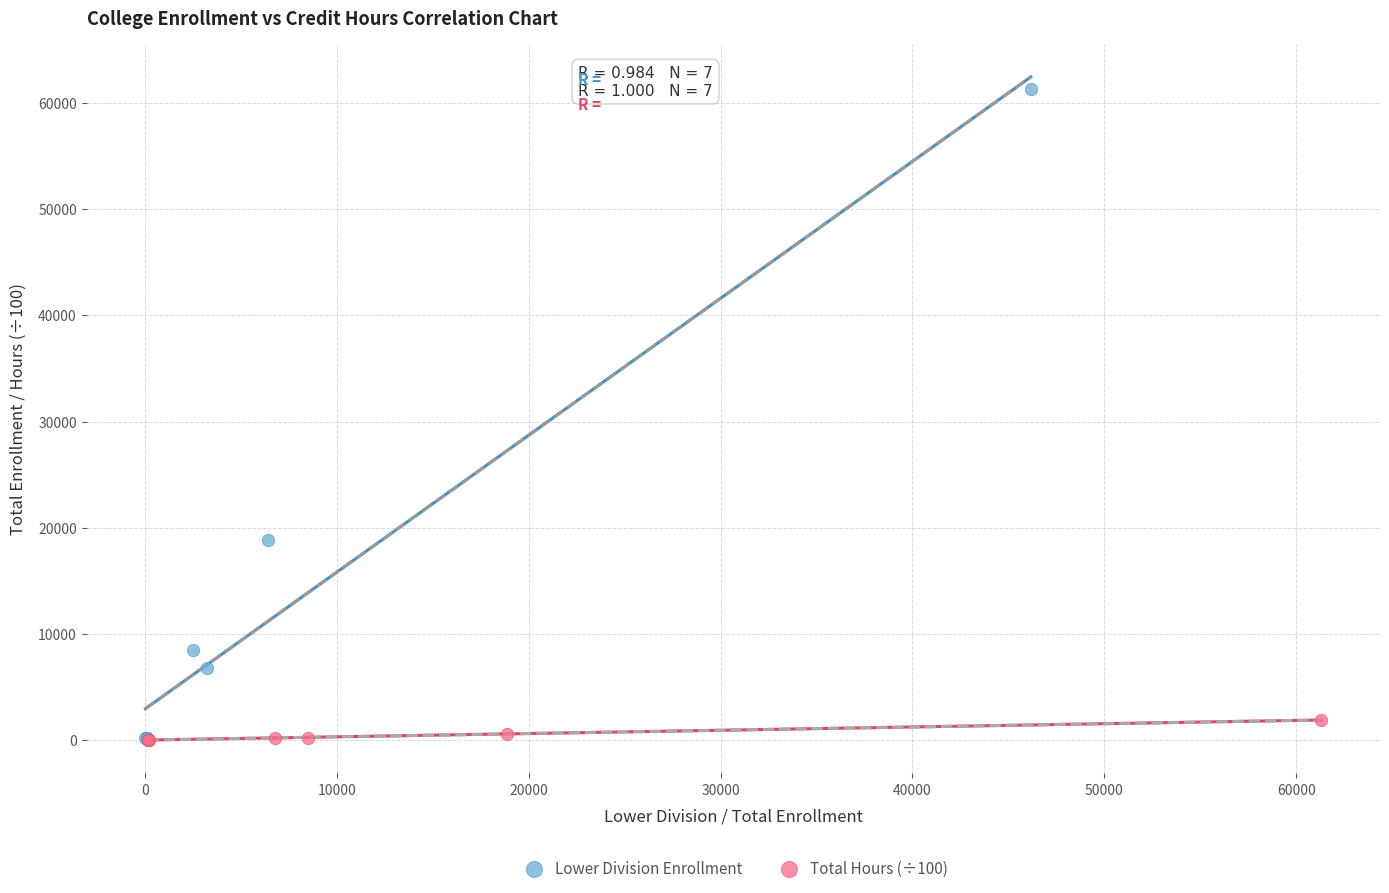

Which series has the largest Y range (max minus min)?

Lower Division Enrollment